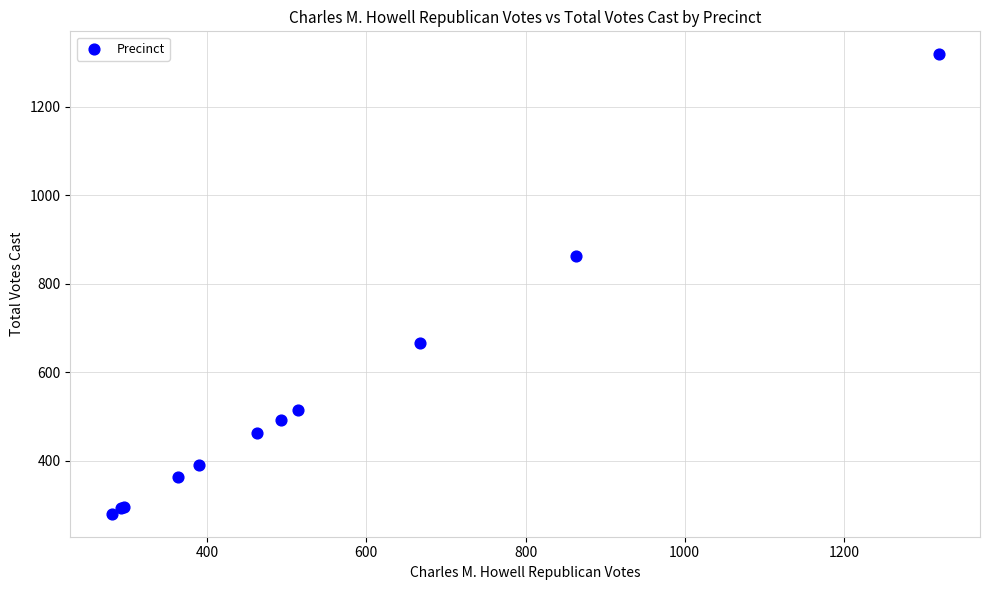

What Y value in the scatter plot is closest to 799?

864